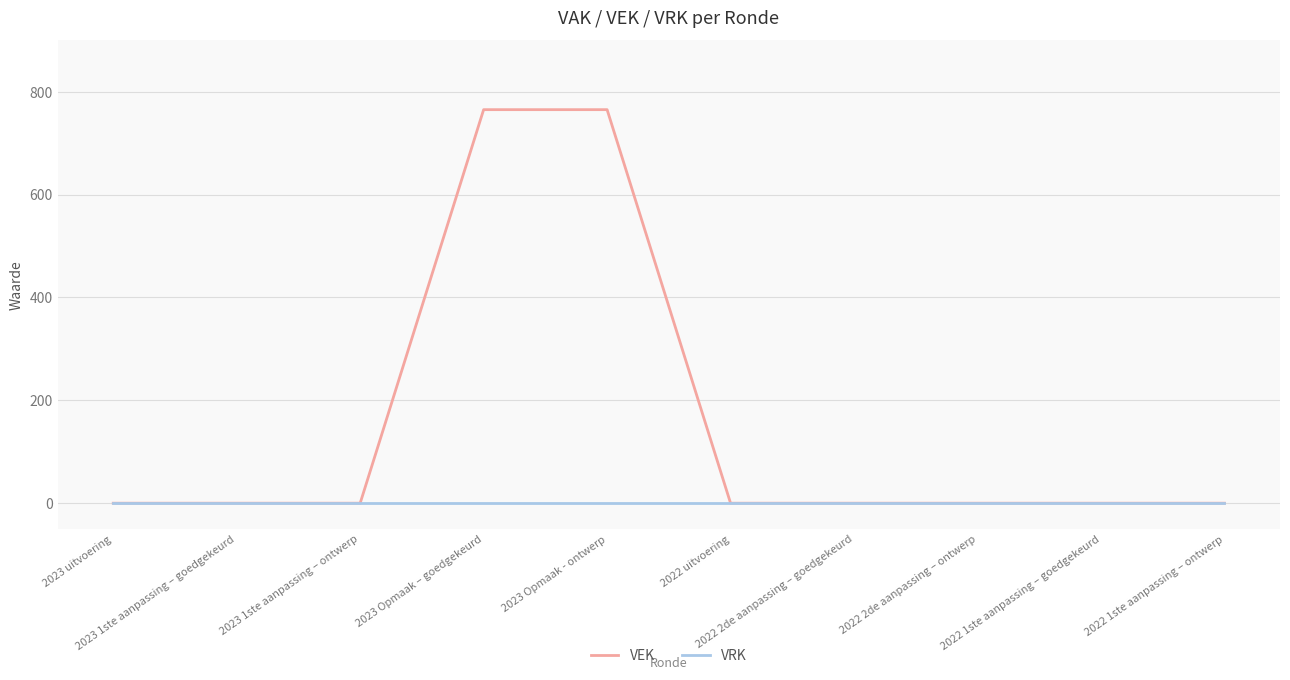

List the series in order of their peak value, lowest first.

VRK, VEK